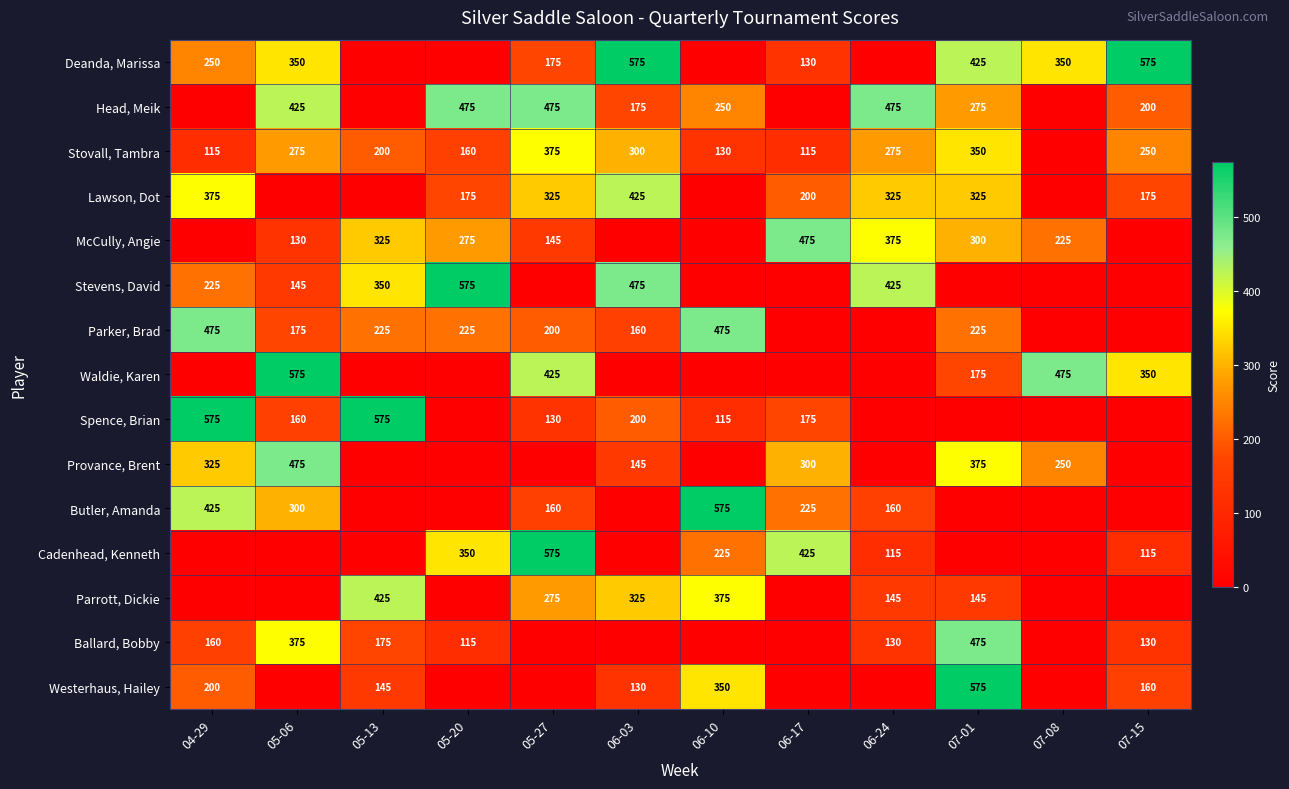

What is the total value across all series at 06-24?

2425